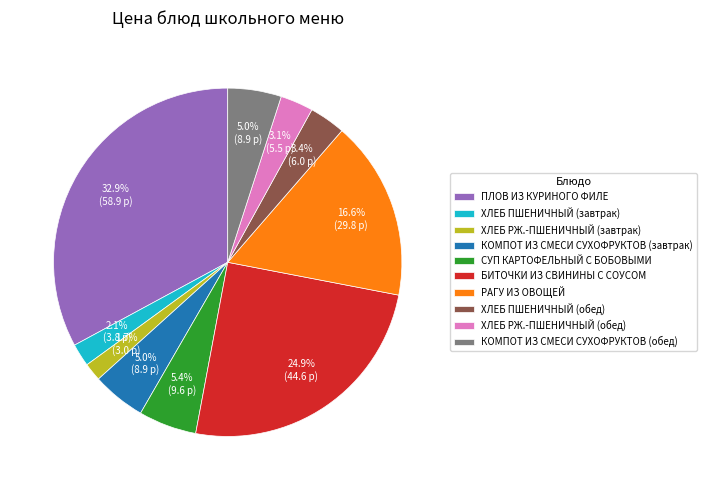

How many slices are in this pie chart?

10